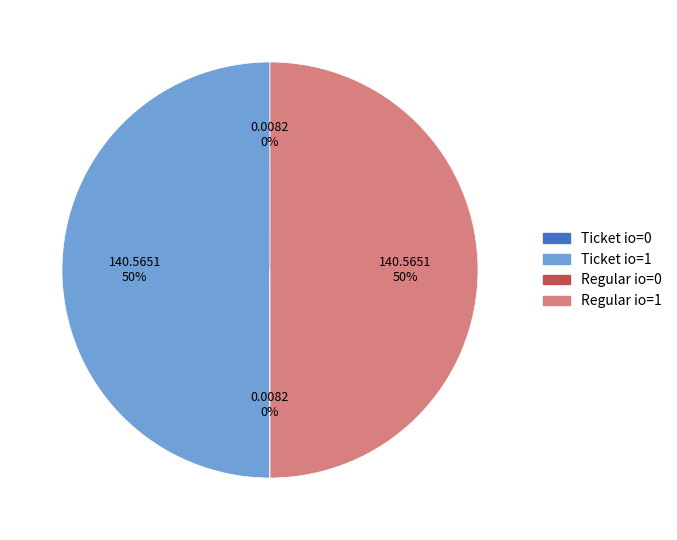

To the nearest percent, what is the difference between the largest and smallest slice percentages?

50%